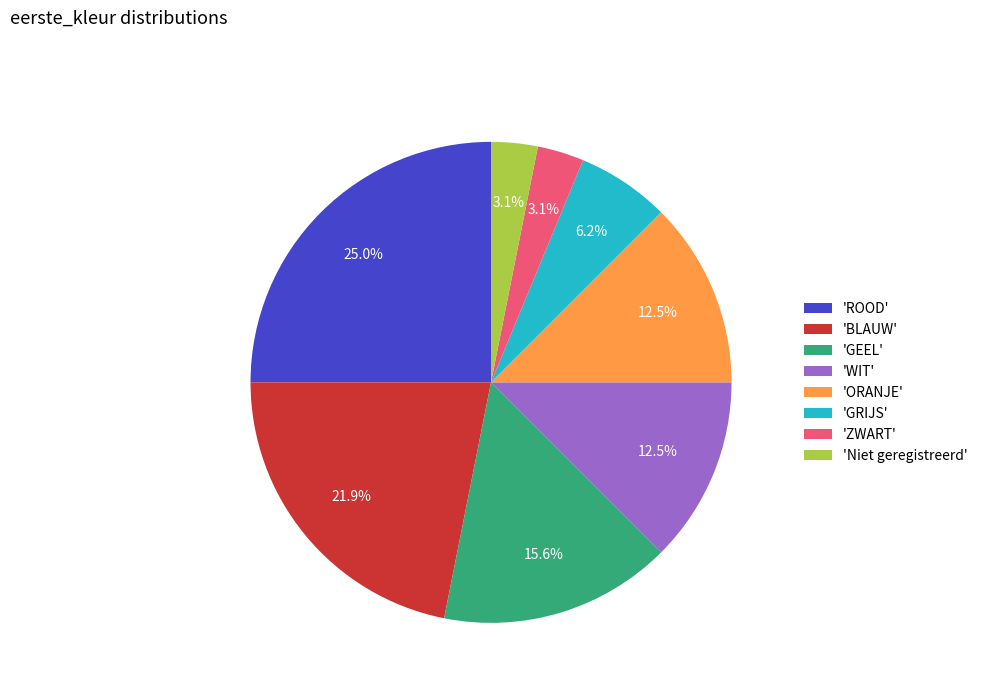

Between 'GRIJS' and 'ZWART', which is larger?

'GRIJS'